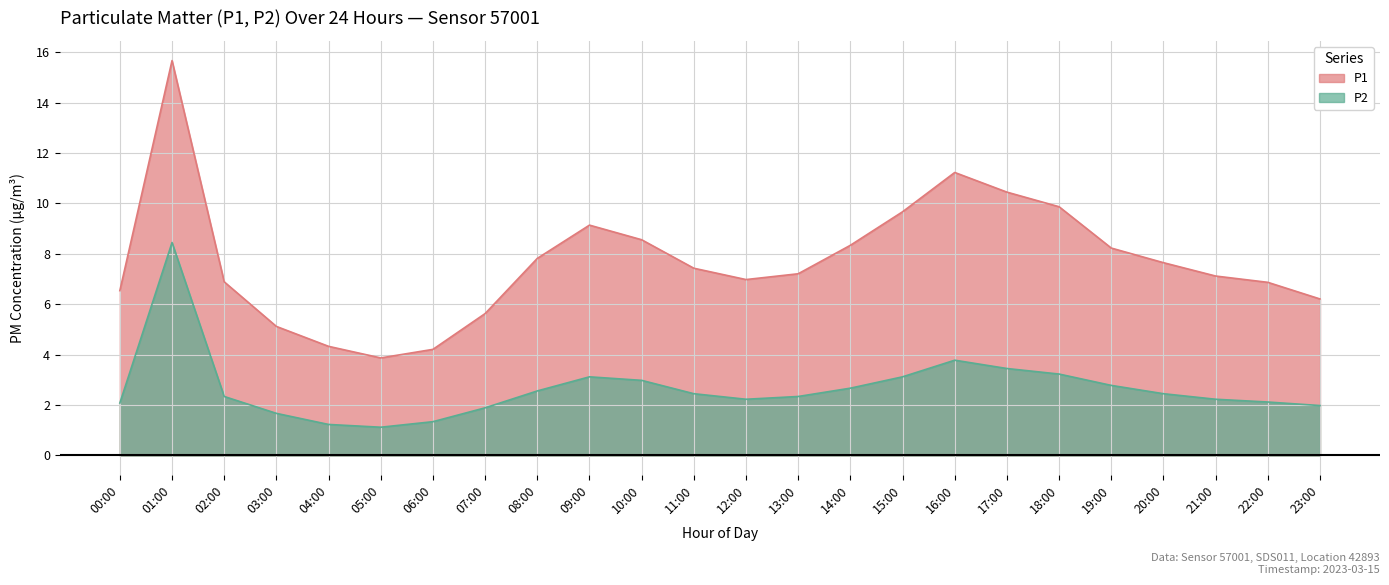

True or false: P2 and P1 intersect in this chart.

False